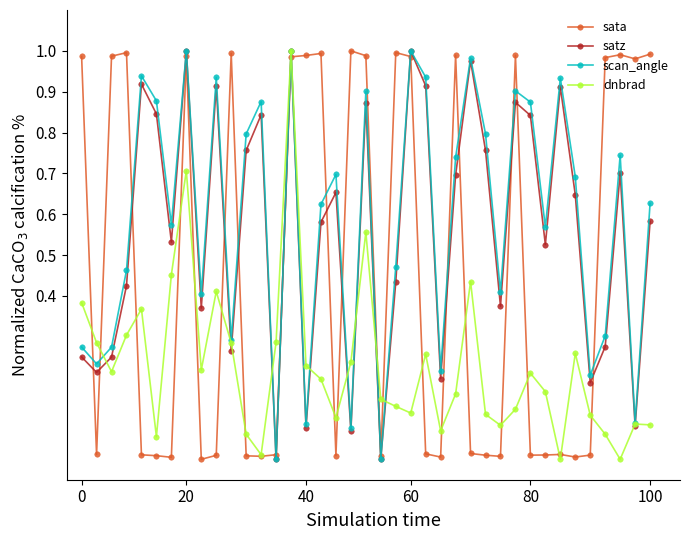

How many categories are shown in the chart?

39